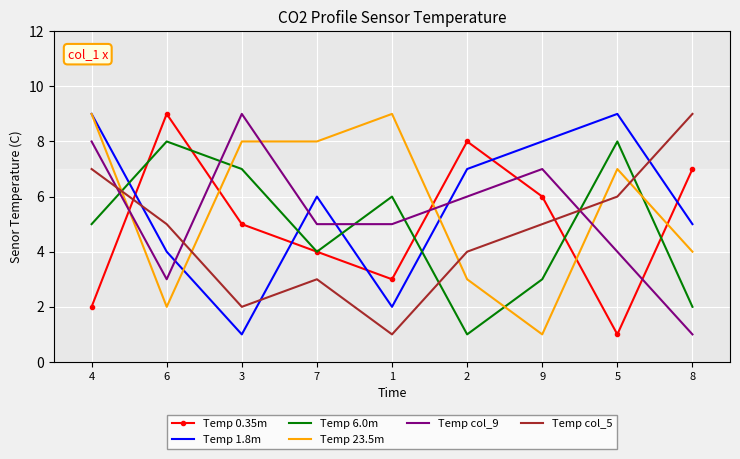

At which category is the sum across all series the highest?

4